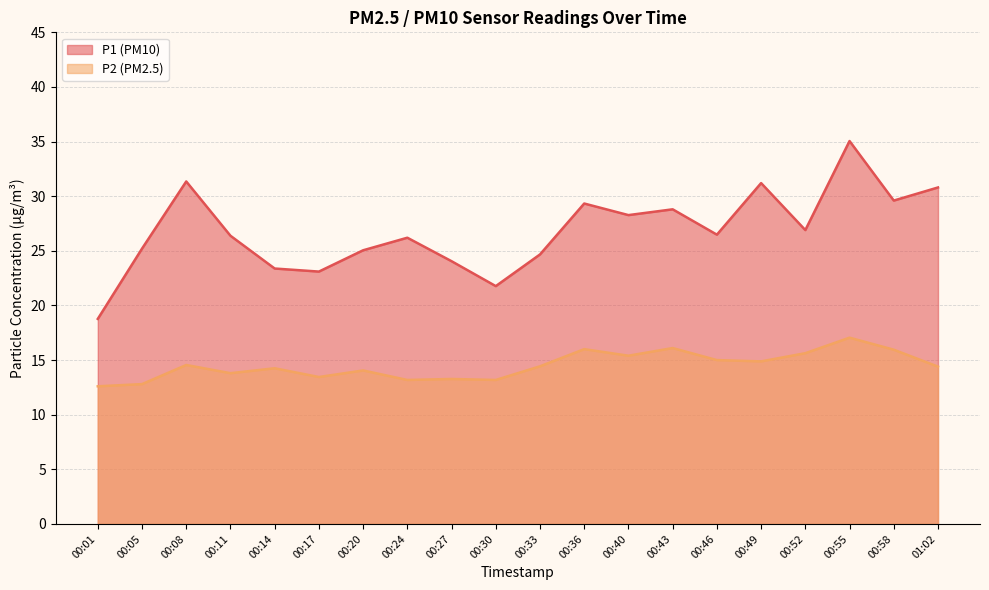

What is the greatest value displayed?

35.0